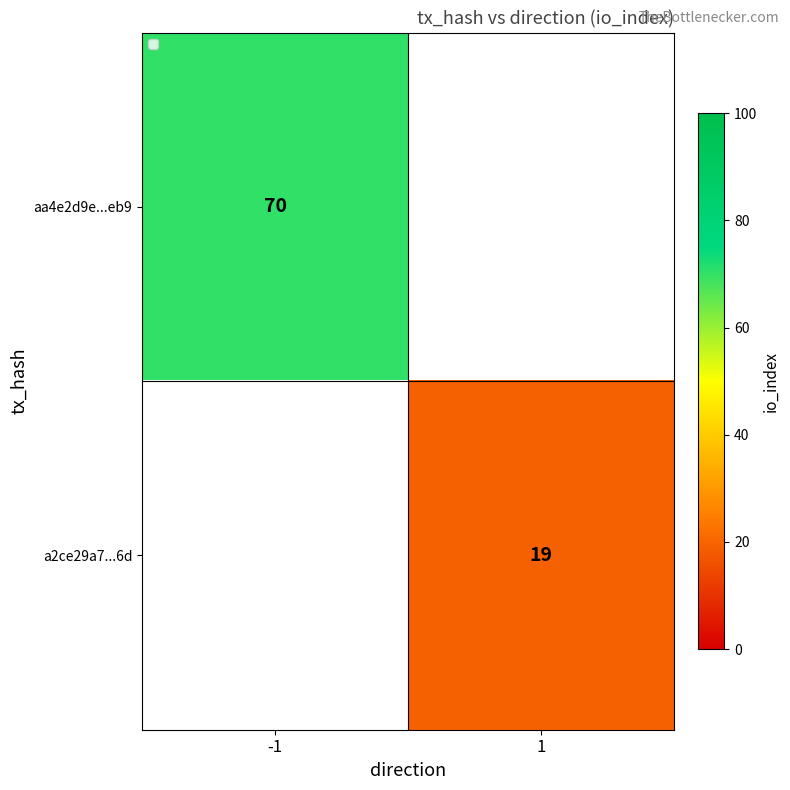

What is the smallest value displayed?

19.0